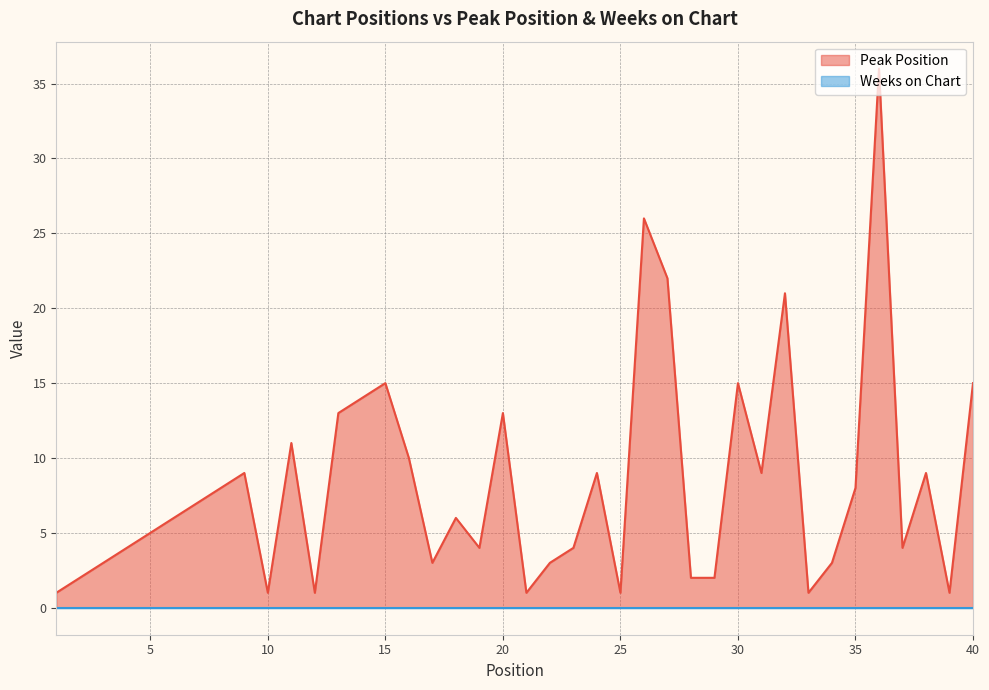

How many data points are less than 6?

19